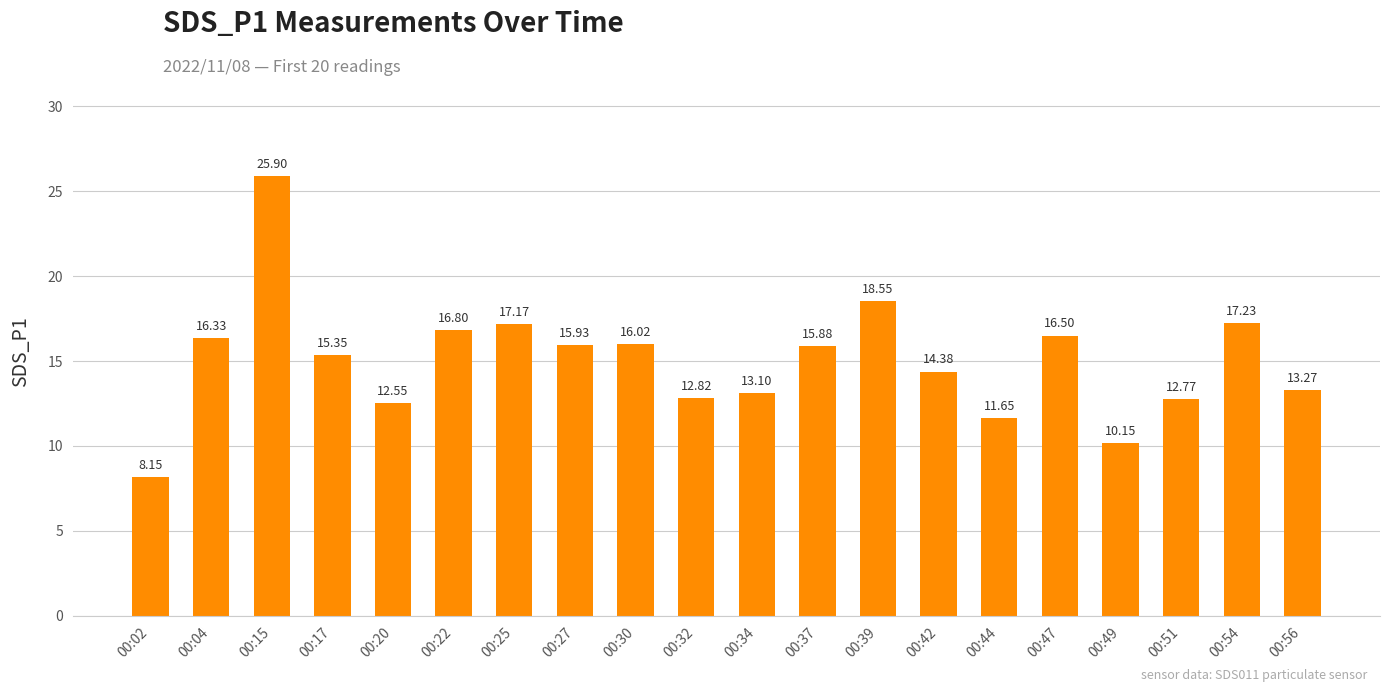

Approximately how many times larger is the value at 00:44 compared to 00:15?

0.4